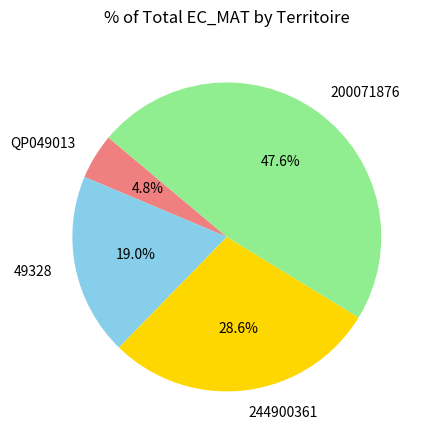

How many slices are in this pie chart?

4